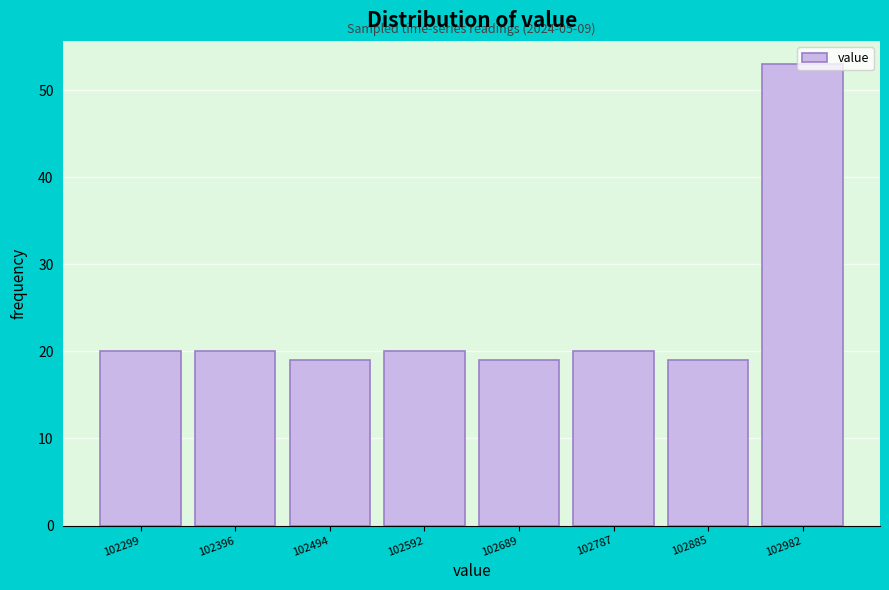

Over which range of the x-axis is the bar tallest?

102930 to 103030